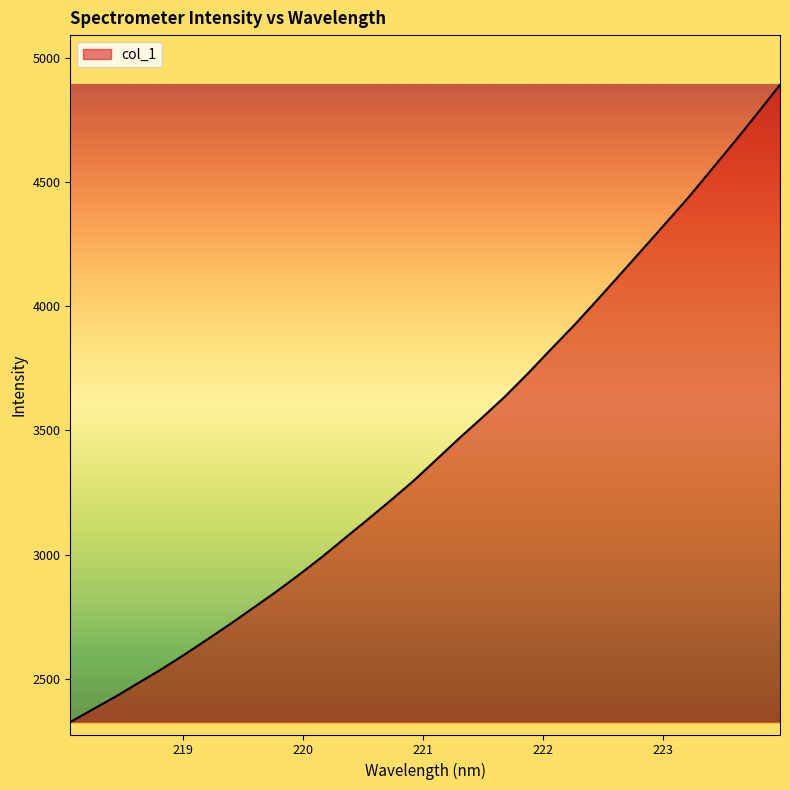

What is the smallest value displayed?

2325.8